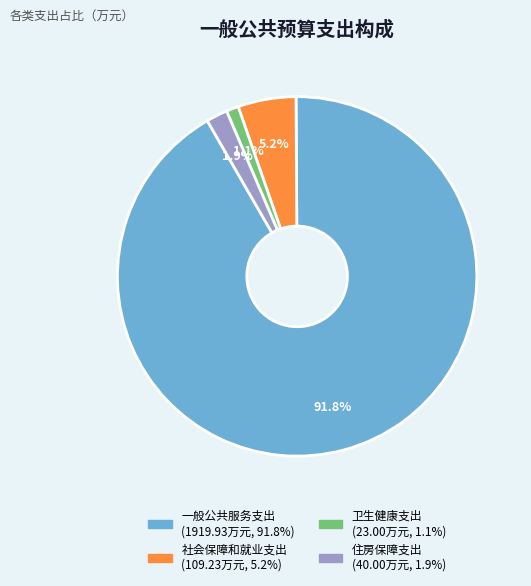

How many segments does this pie chart have?

4